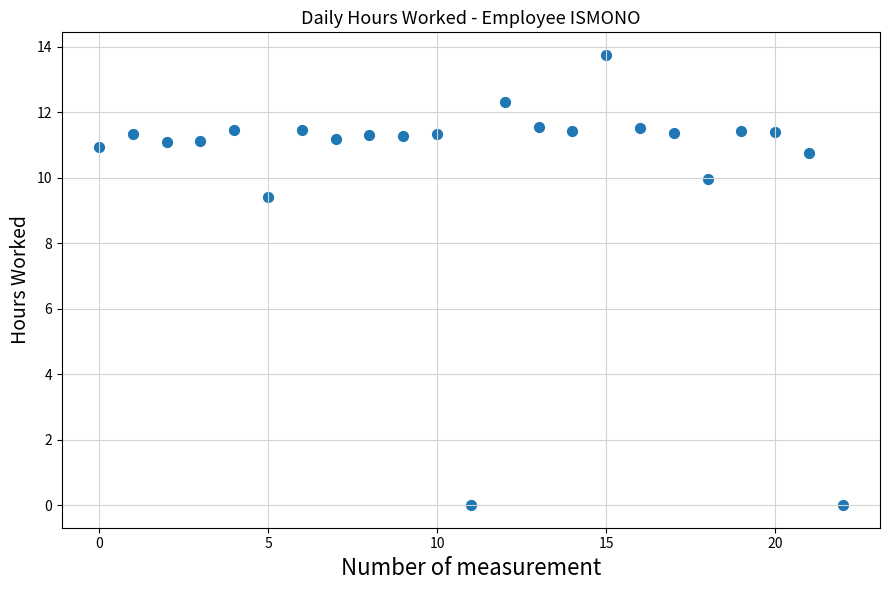

What is the range of Y values (max minus min)?

13.8